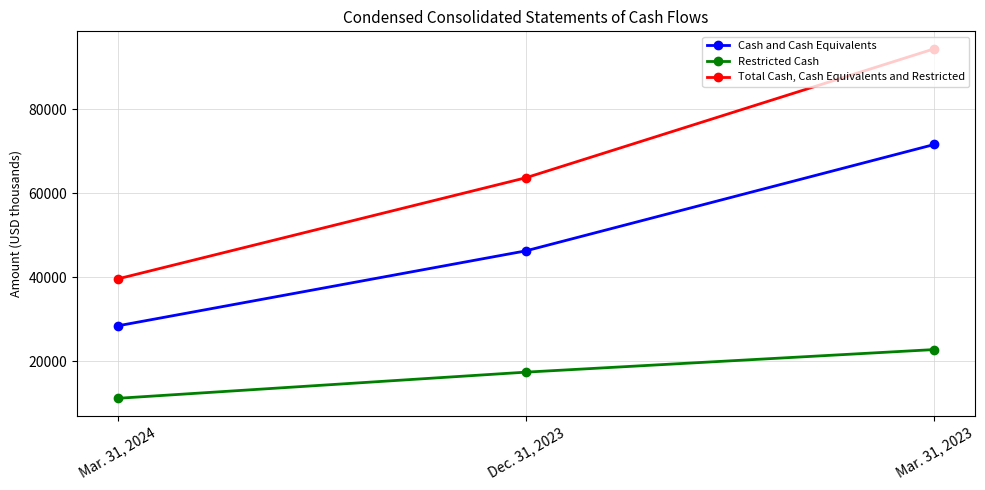

What is the difference between the Cash and Cash Equivalents values at Mar. 31, 2023 and Mar. 31, 2024?

43160